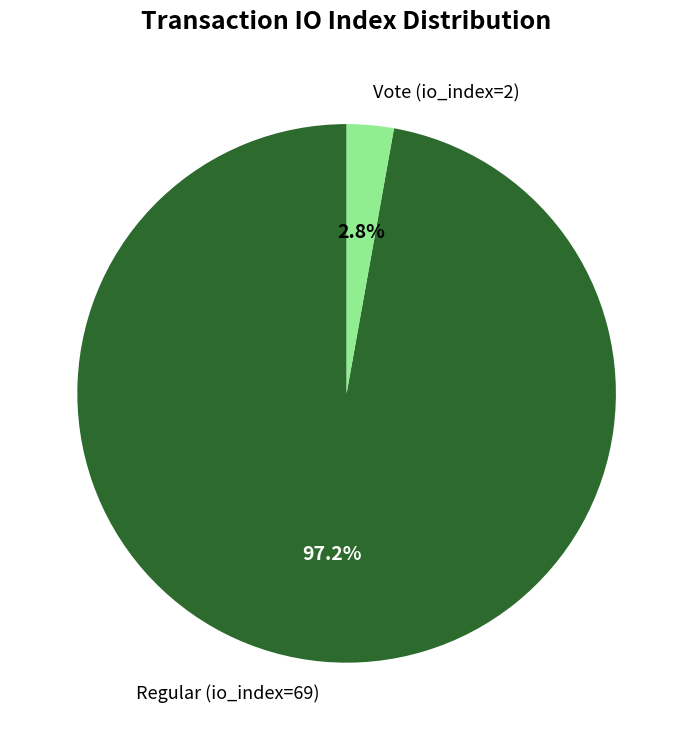

To the nearest percent, what is the combined percentage of Regular (io_index=69) and Vote (io_index=2)?

100%